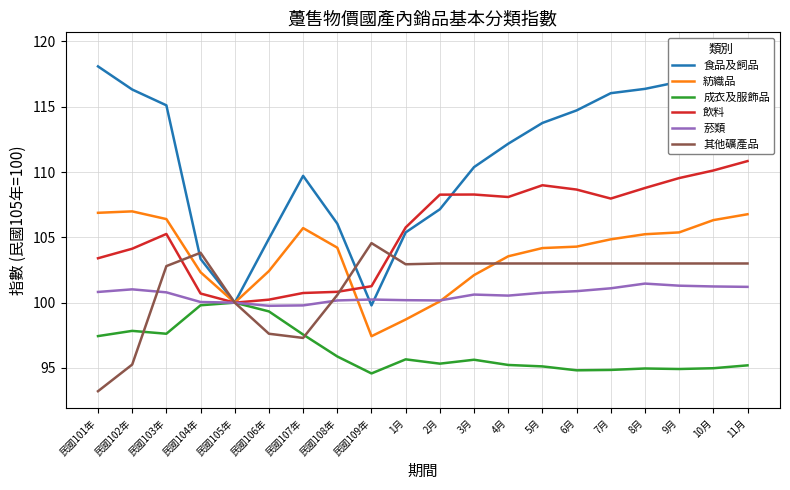

The value of 紡織品 at 7月 is 104.8. True or false?

True